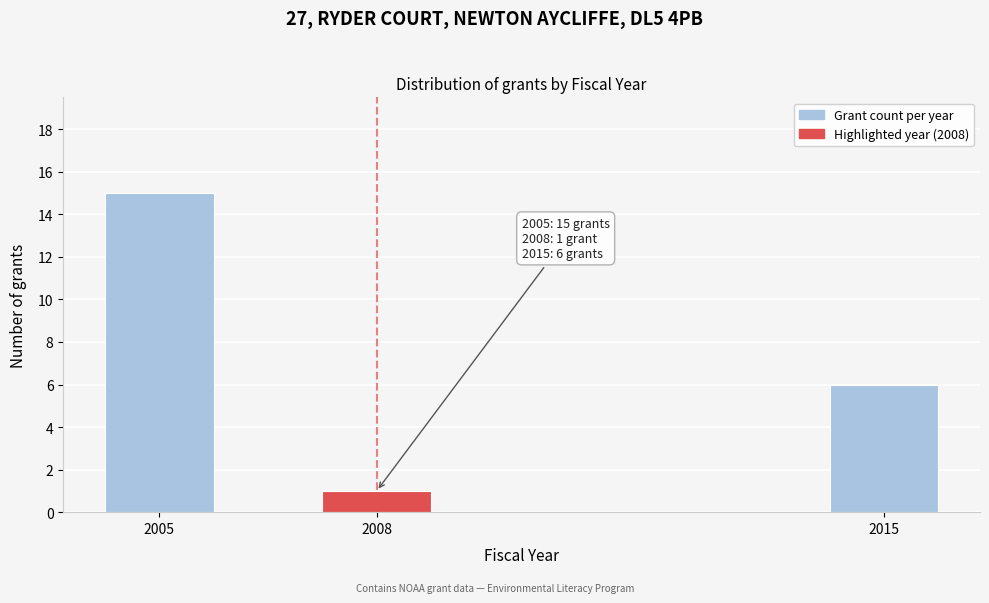

Reading left to right, transcribe all the data shown in this chart.

2005=15	2008=1	2015=6